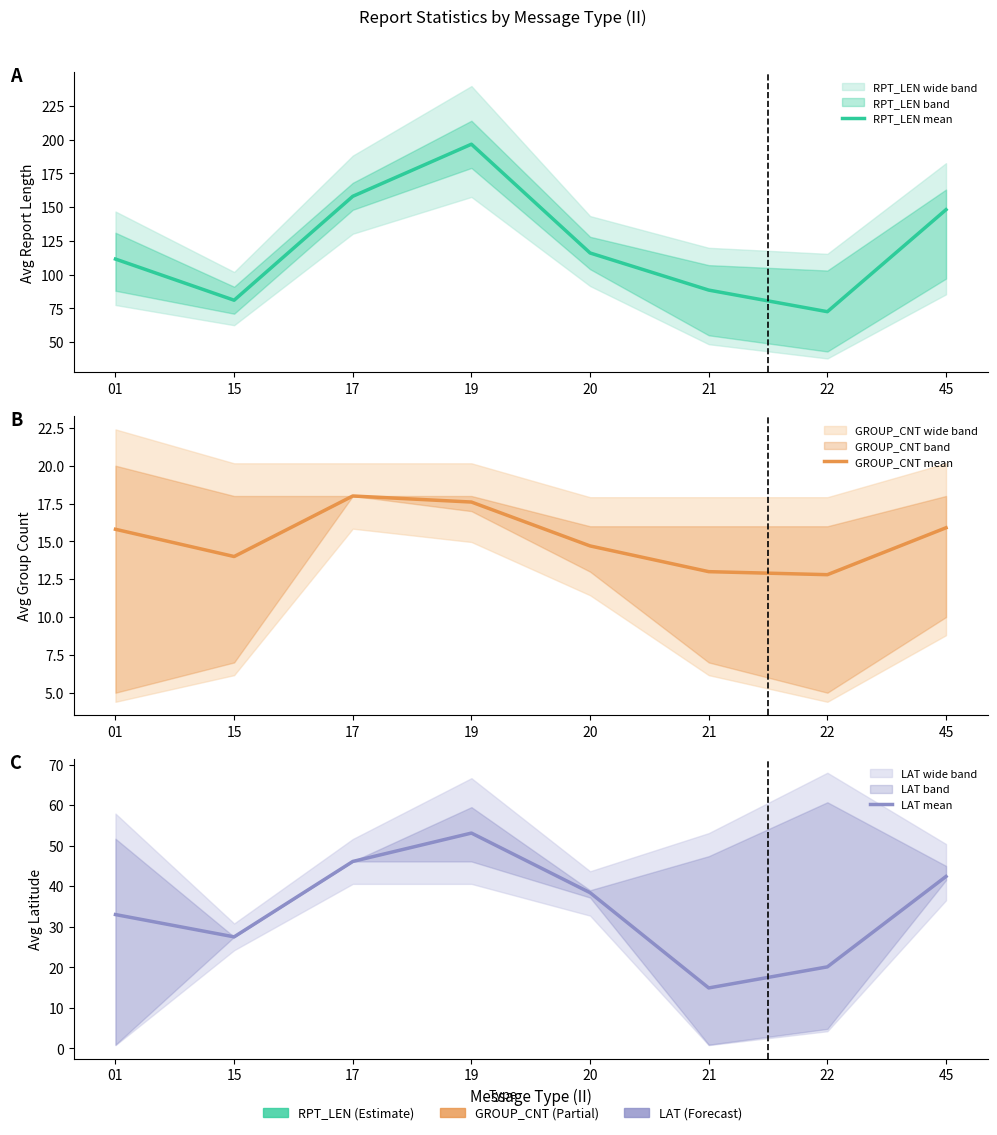

What is the minimum value for GROUP_CNT mean?

12.8